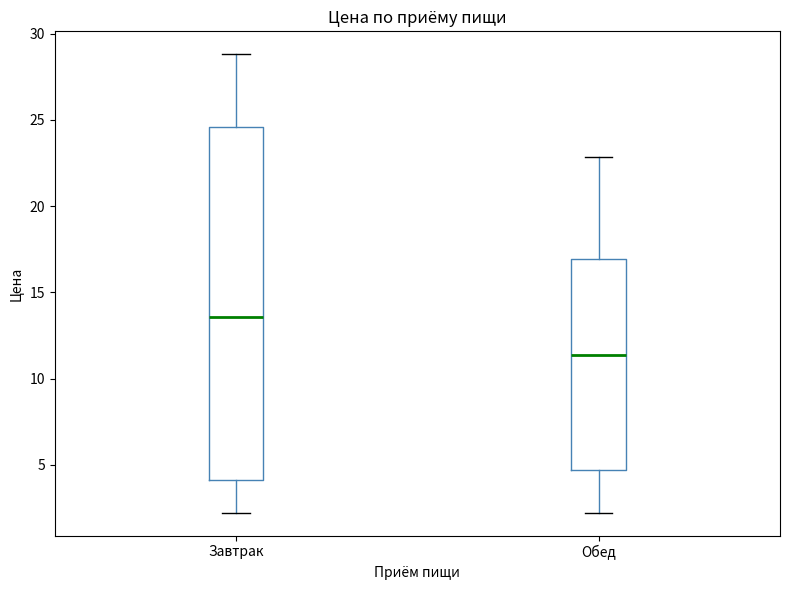

Reading left to right, transcribe this box plot: for each box, give where its median line is, the range the box spans, and where its two whiskers end, as read against the y-axis. The values are not printed on the chart, so give them approximately, as read against the axis.

Завтрак: median 13.5, box 4.0 to 24.5, whiskers 2.0 to 29.0
Обед: median 11.5, box 4.5 to 17.0, whiskers 2.0 to 23.0